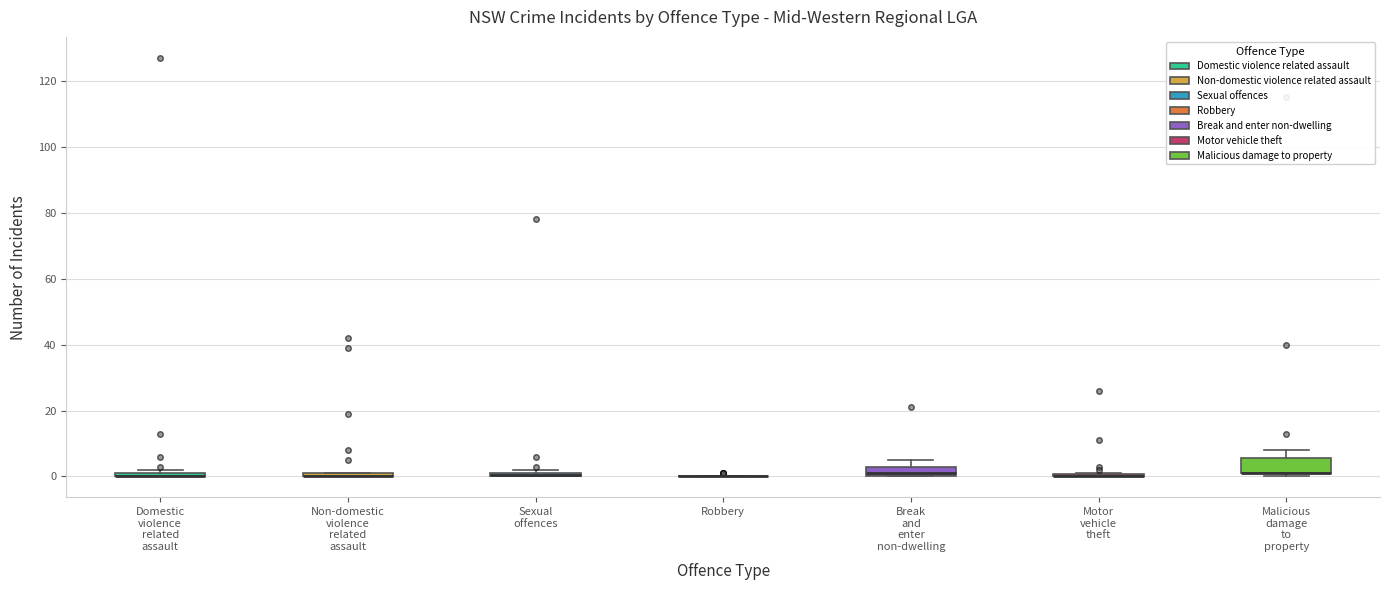

Where is the lower edge of the box for Domestic violence related assault on the y-axis? The values are not printed on the chart, so give them approximately, as read against the axis.

0